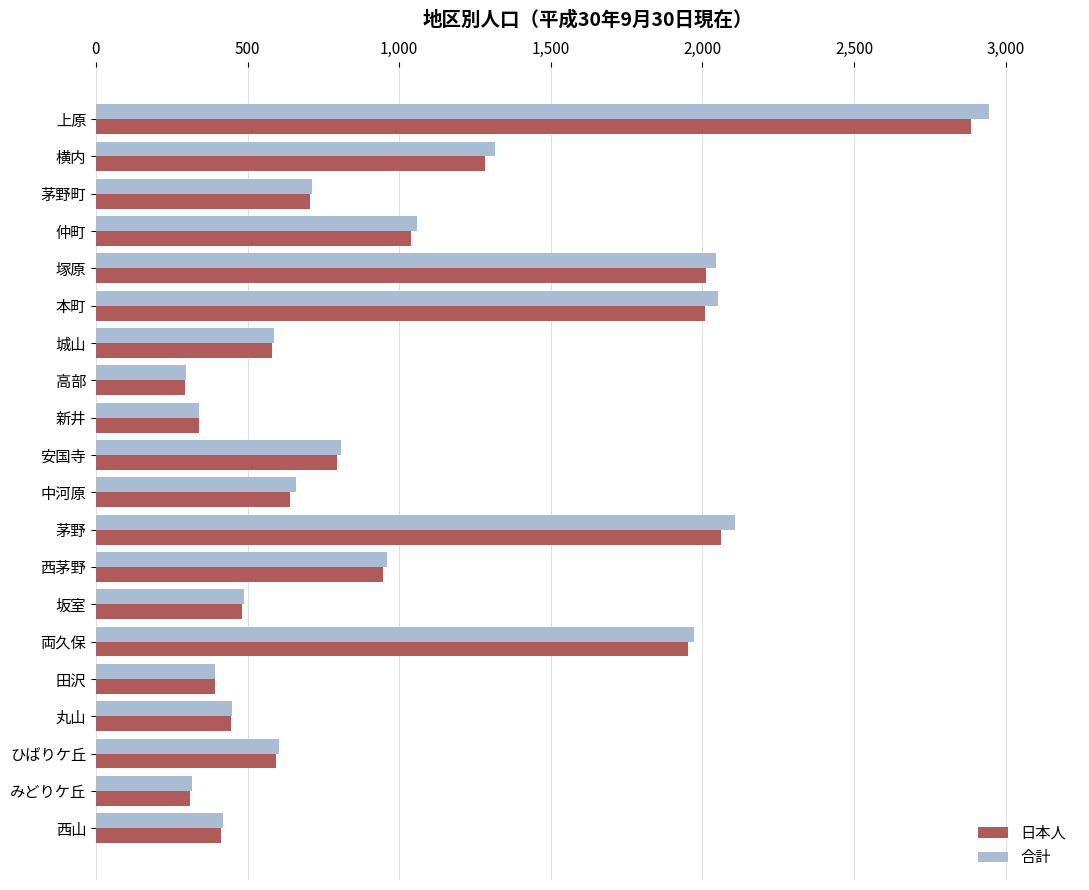

What is the sum of the 合計 values at 田沢 and 中河原?

1055